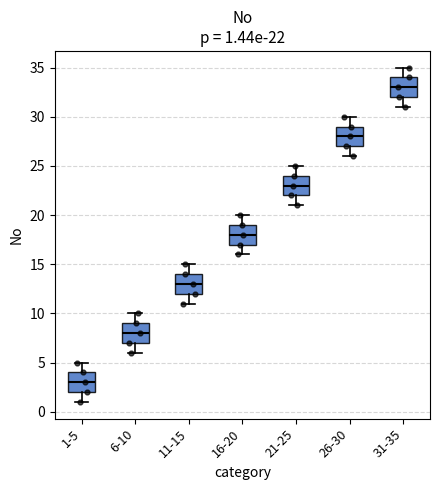

Which box's median line is the lowest?

1-5